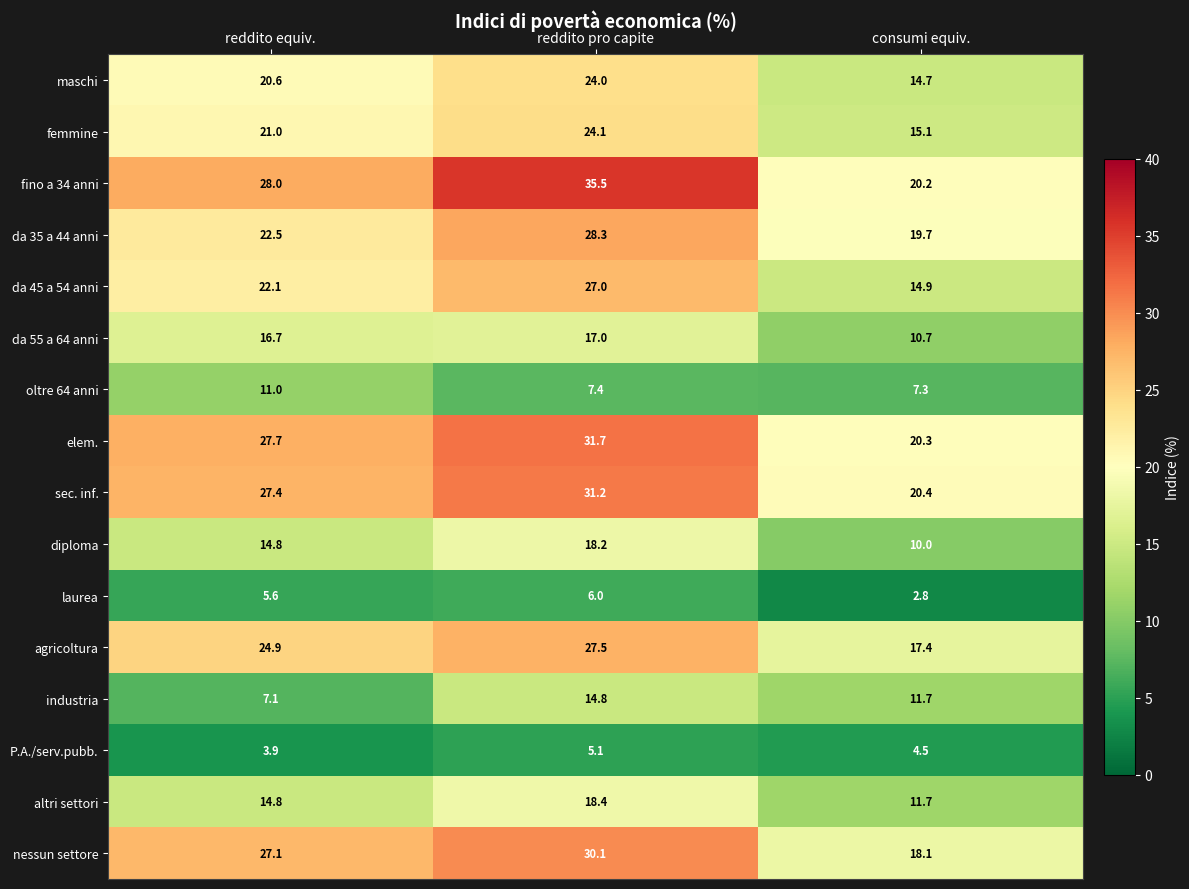

Is it true that sec. inf. equals 31.2 at reddito pro capite?

True